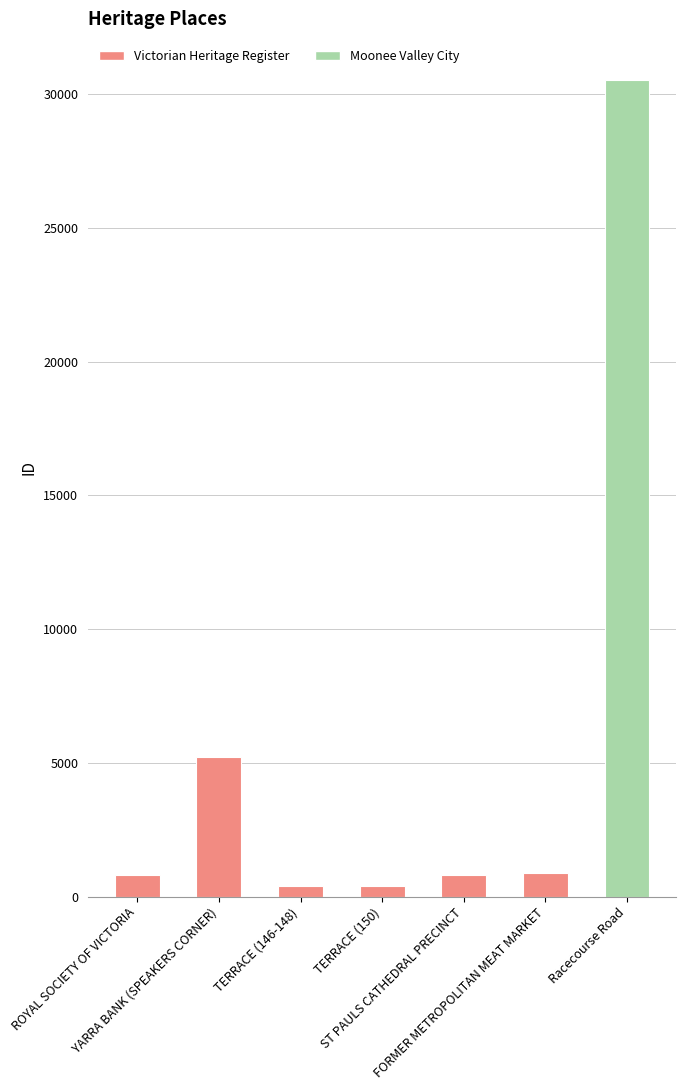

What is the sum of all values?

39098